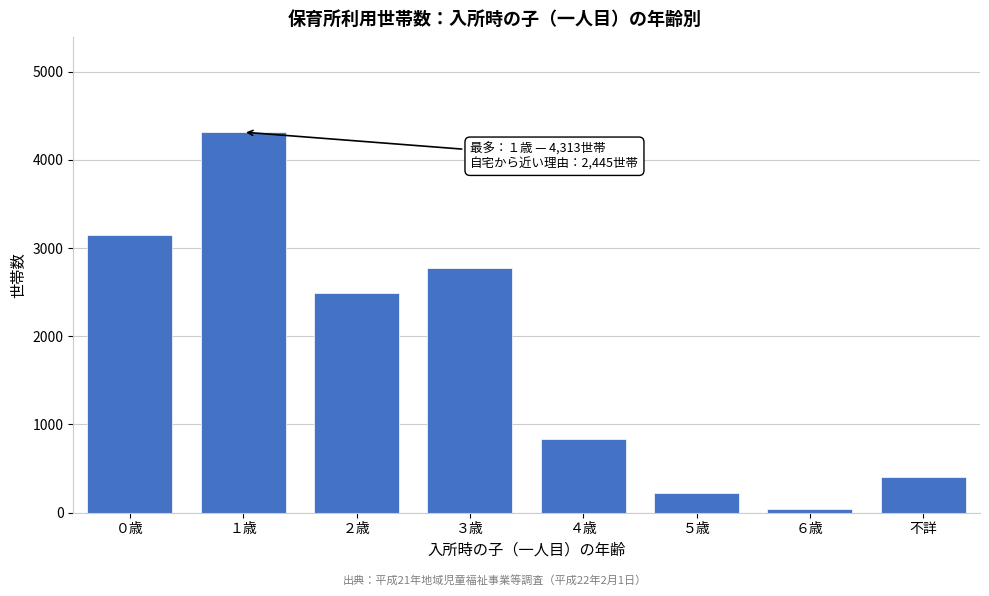

Reading left to right, list all the values displayed in this chart.

０歳=3145	１歳=4313	２歳=2488	３歳=2779	４歳=831	５歳=219	６歳=39	不詳=409